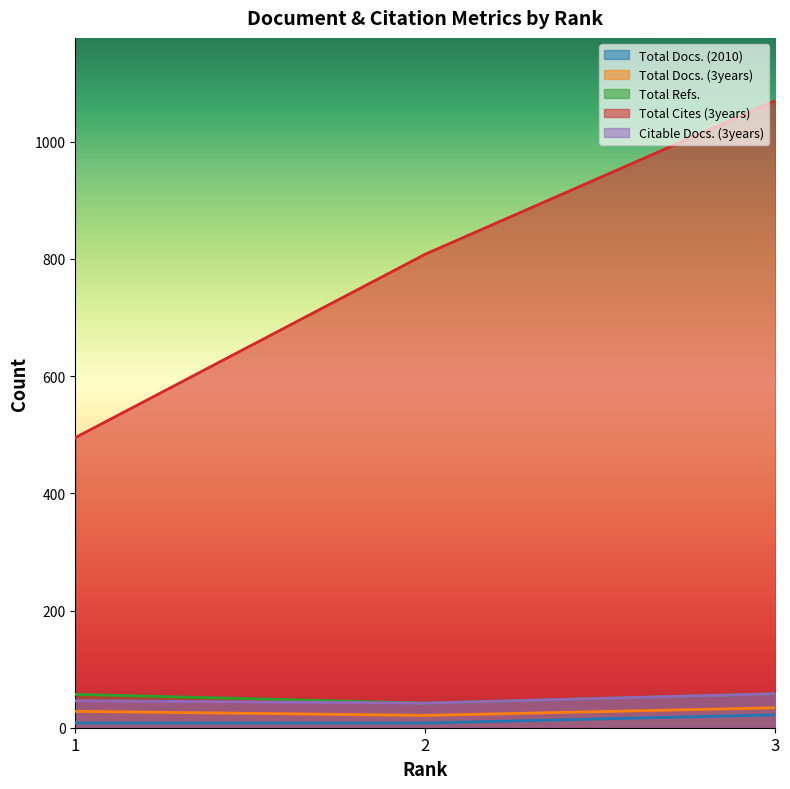

What is the spread (max minus min) of values at 1?

487